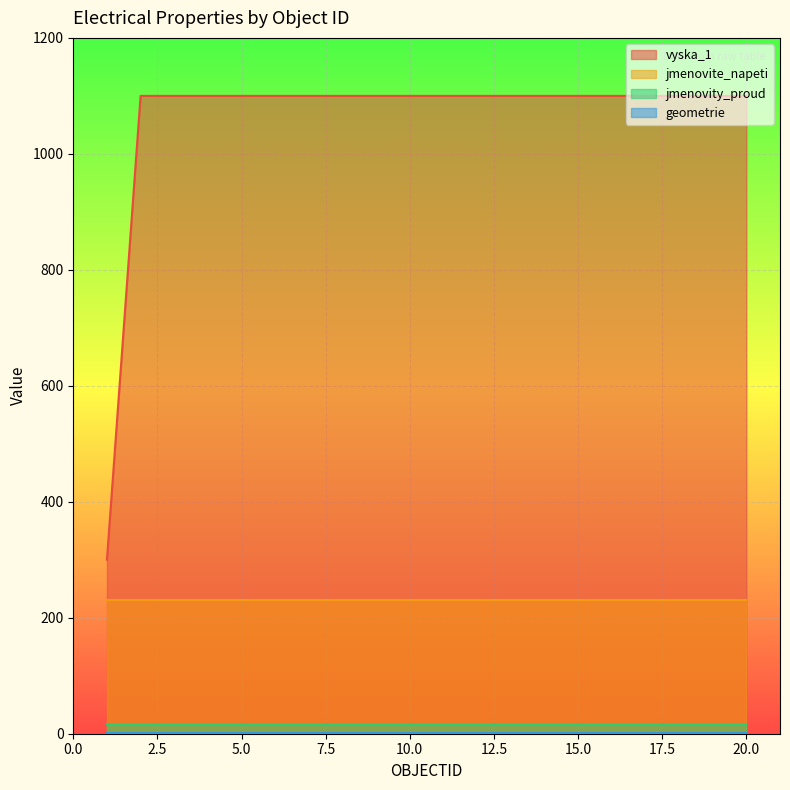

True or false: vyska_1 has a value of 1100 at 4.

True